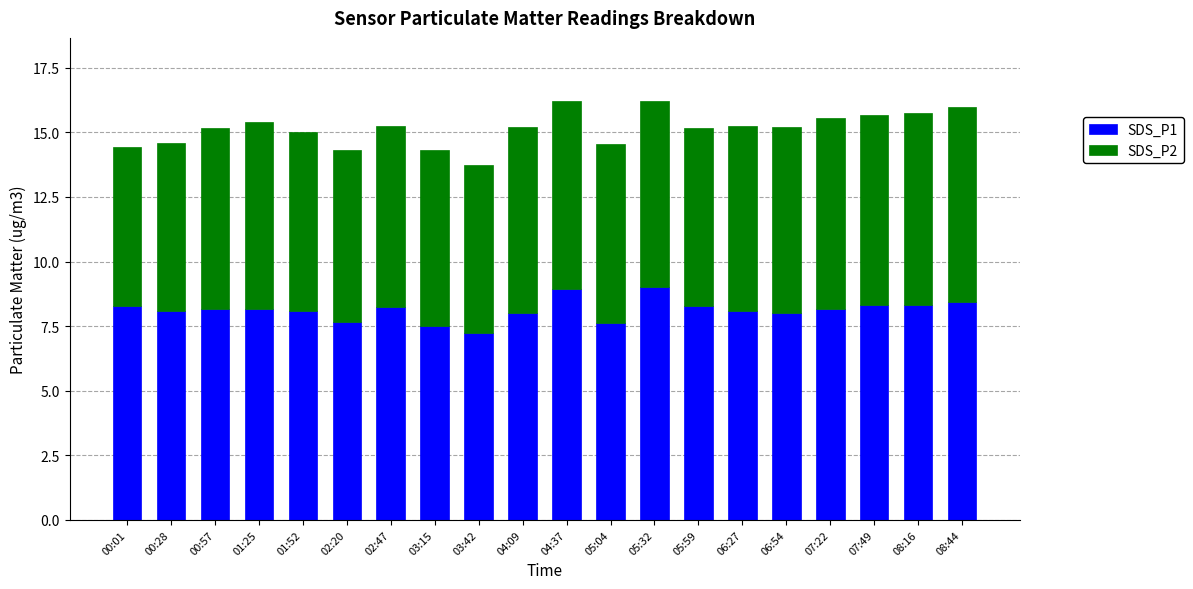

How many bars are there in total?

20